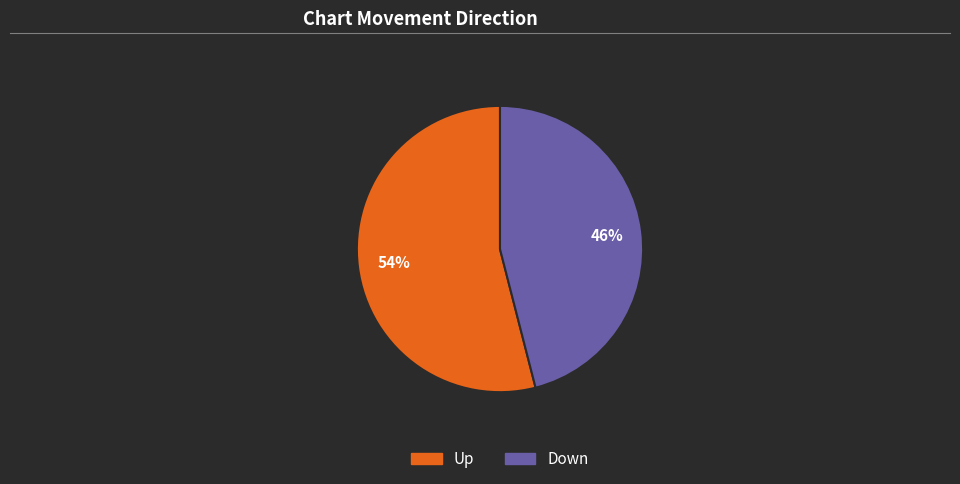

To the nearest percent, what is the combined percentage of Down and Up?

100%